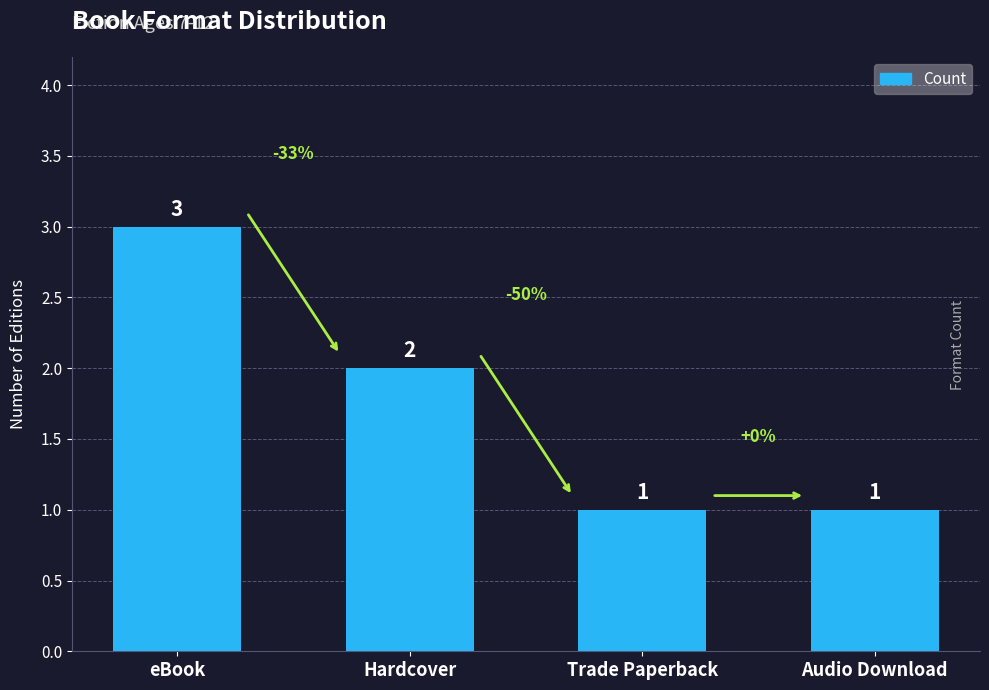

Which category has the highest value across all series?

eBook